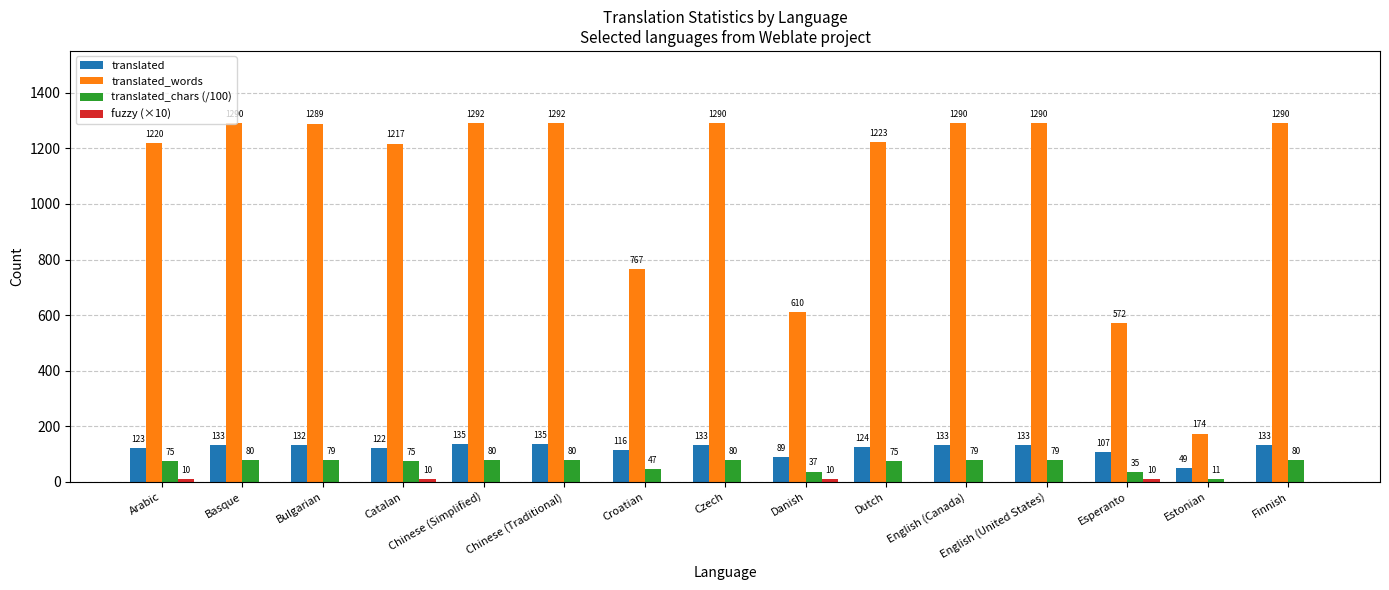

The translated_words series shows 957 at Danish. True or false?

False